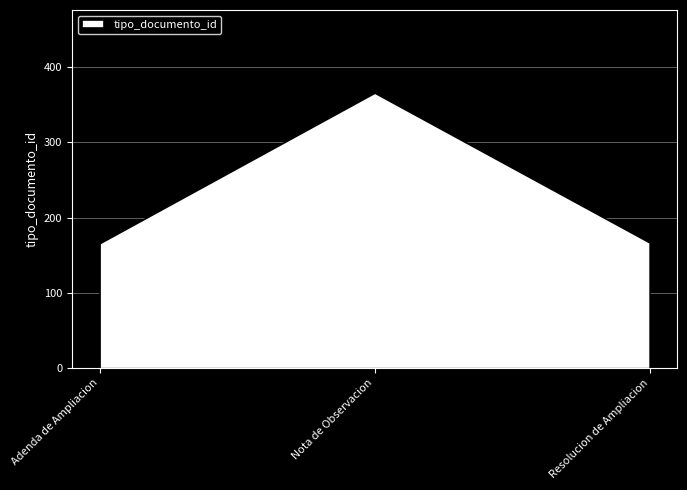

What is the average value?

233